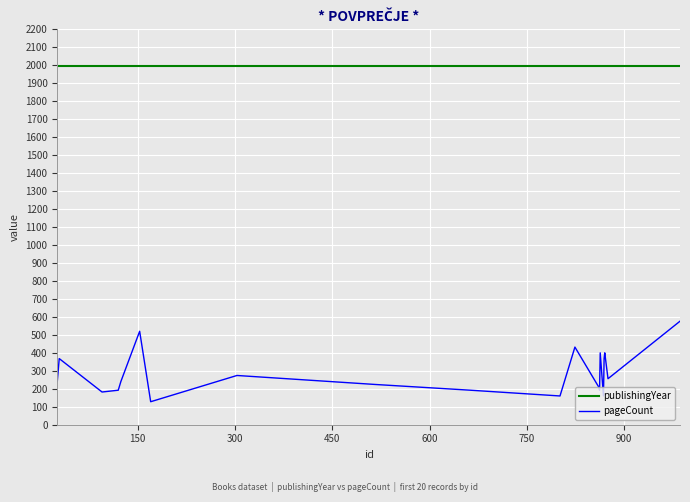

What is the minimum value shown in the chart?

128